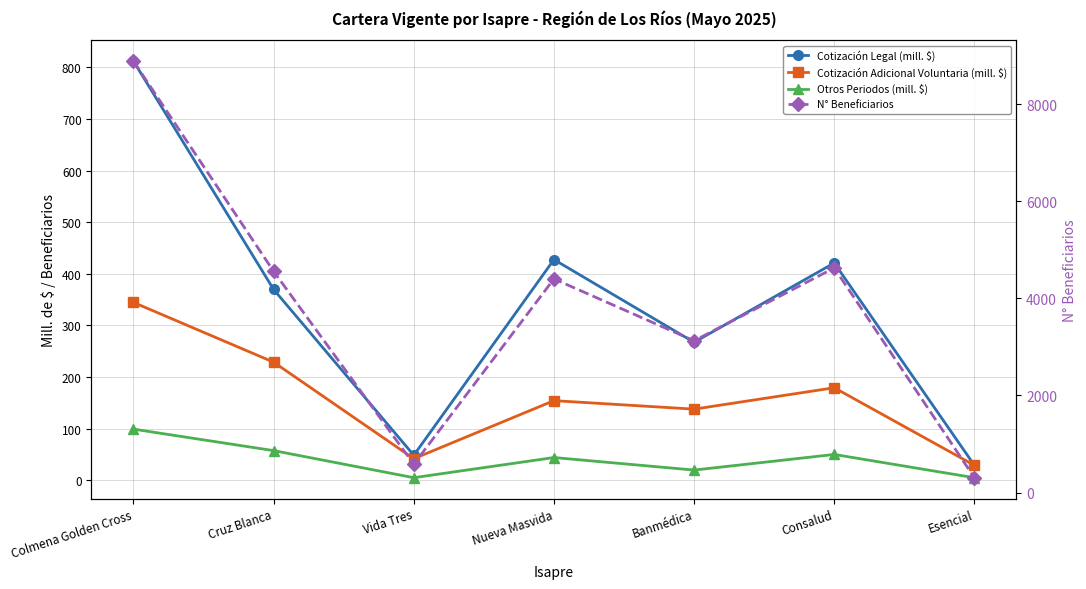

At Banmédica, list the series in order from smallest to largest.

Otros Periodos (mill. $), Cotización Adicional Voluntaria (mill. $), Cotización Legal (mill. $), N° Beneficiarios